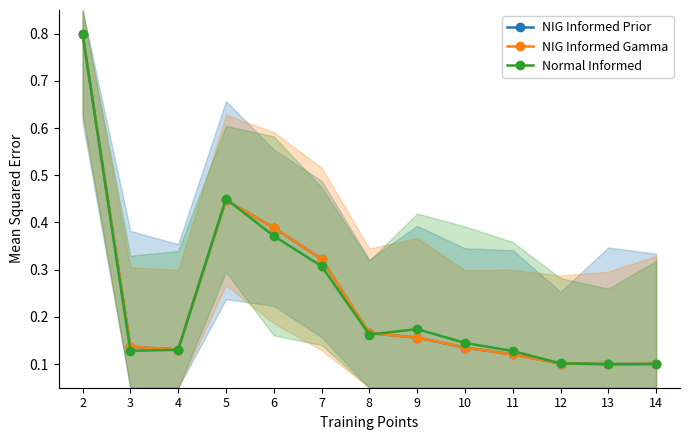

What is the average value of the NIG Informed Prior series?

0.2